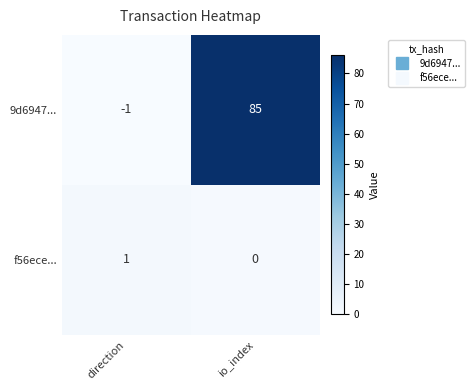

Which category has the highest value in the 9d6947... series?

io_index